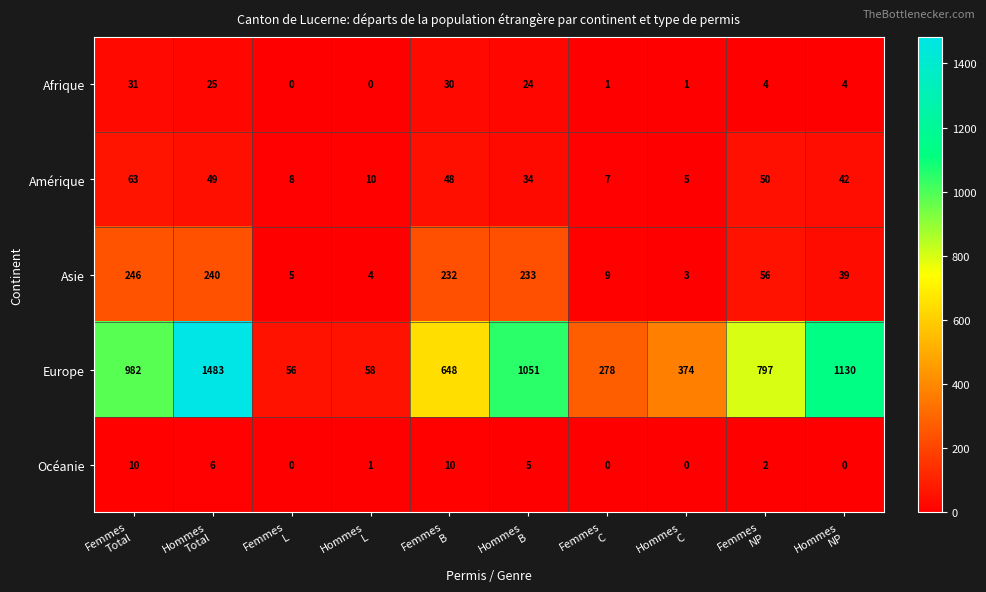

Which series has the widest spread of values?

Europe